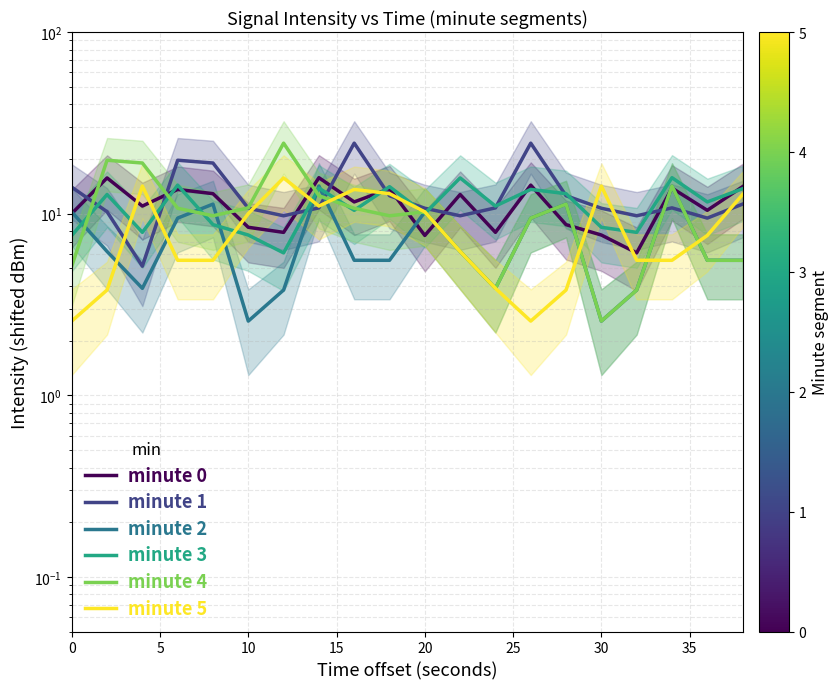

At how many categories does at least one series exceed 21?

3